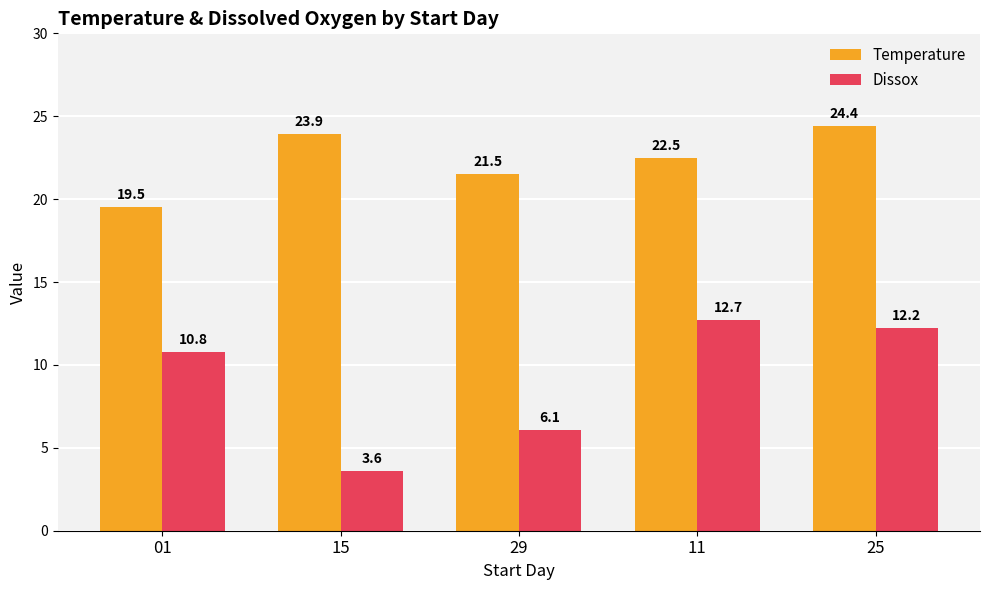

Which series has the widest spread of values?

Dissox